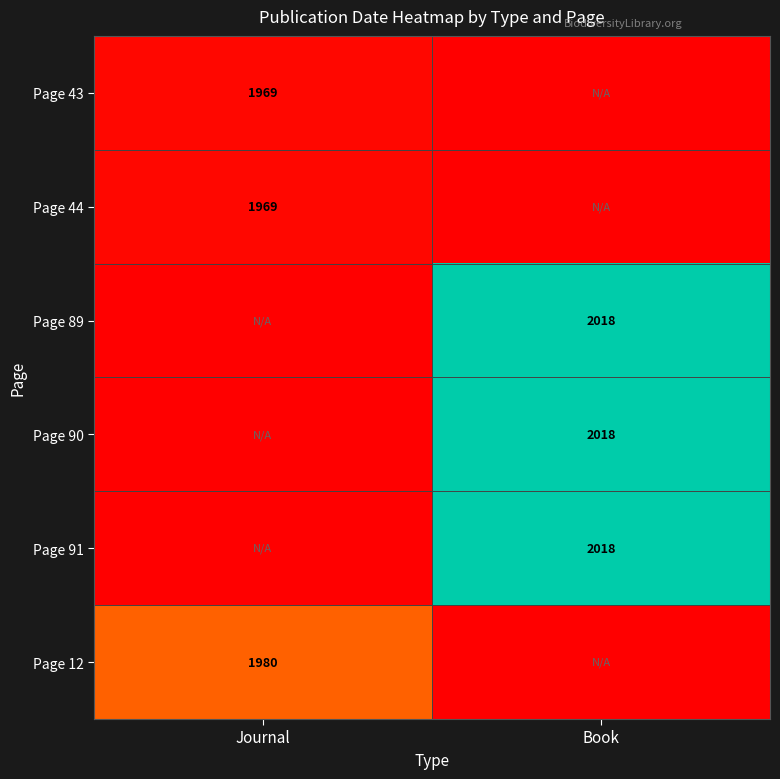

The Page 12 series shows 3527 at Journal. True or false?

False